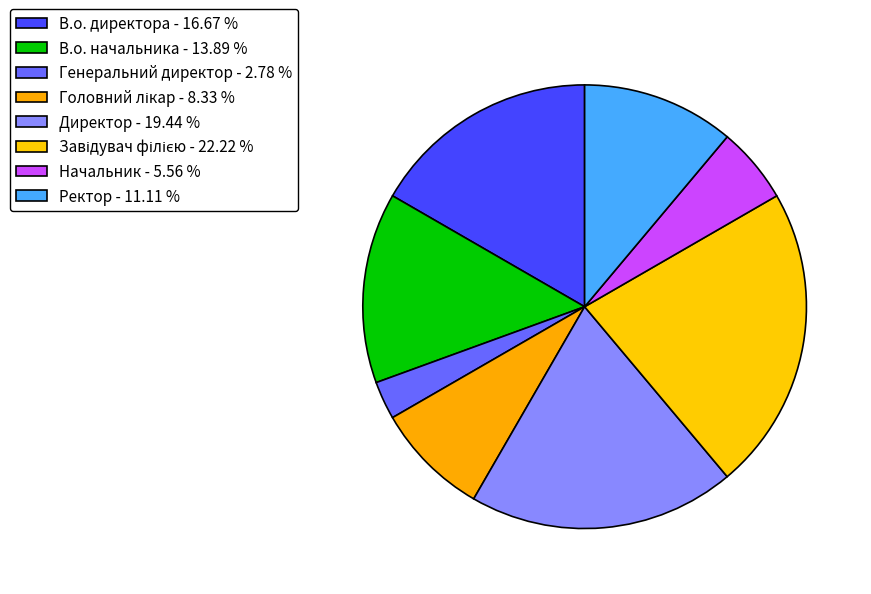

Which category has the biggest portion of the pie?

Завідувач філією